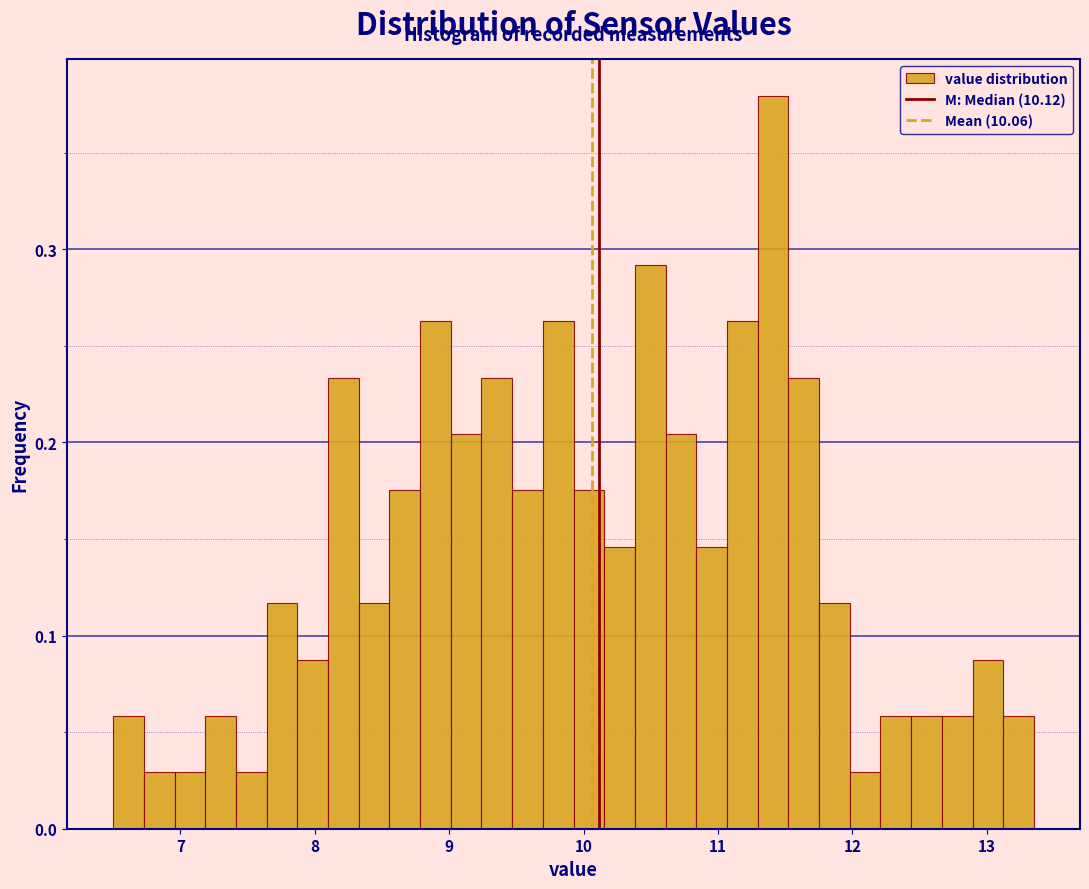

Around what value on the x-axis is the tallest bar? Give the approximate position of its centre, as read against the axis.

11.4